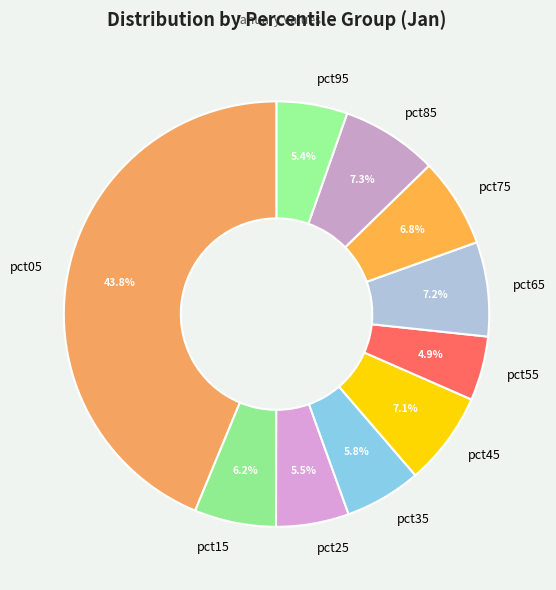

How much of the chart is everything except pct95?

94.6%